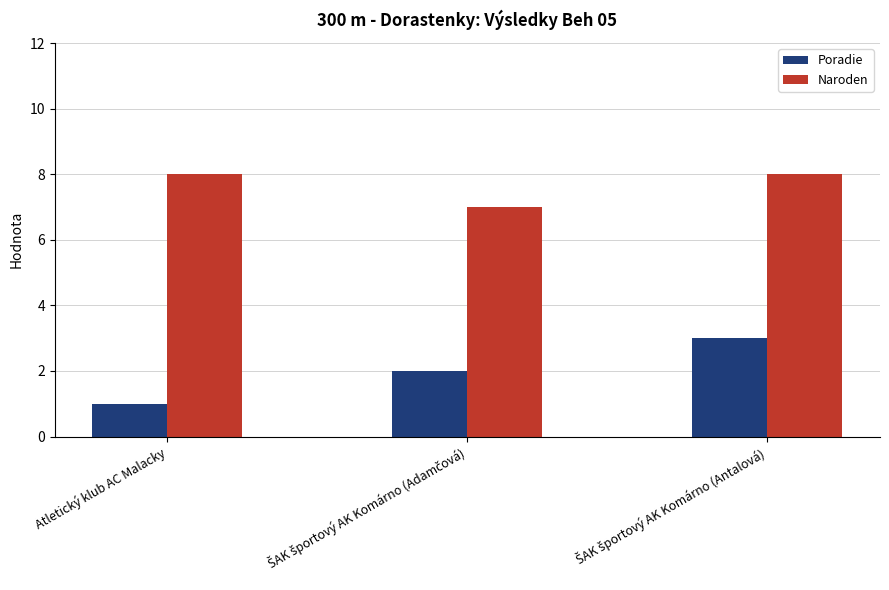

Reading right to left, transcribe all the data shown in this chart.

Poradie: 3	2	1
Naroden: 8	7	8